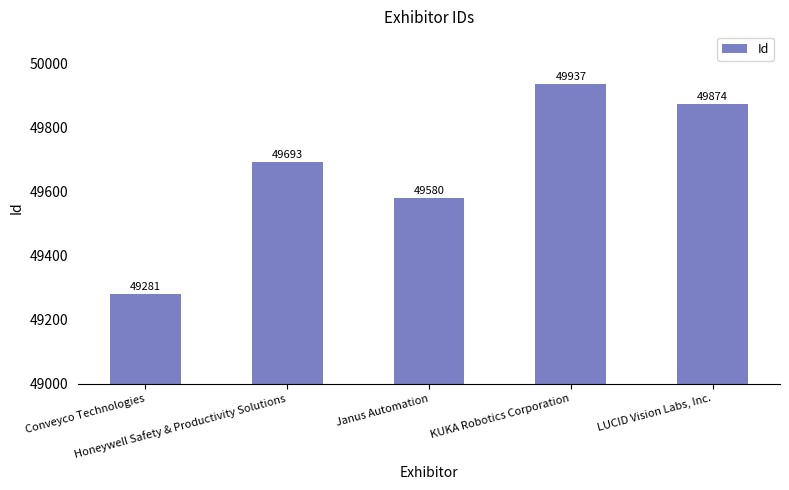

At which label is the value closest to 49609?

Janus Automation